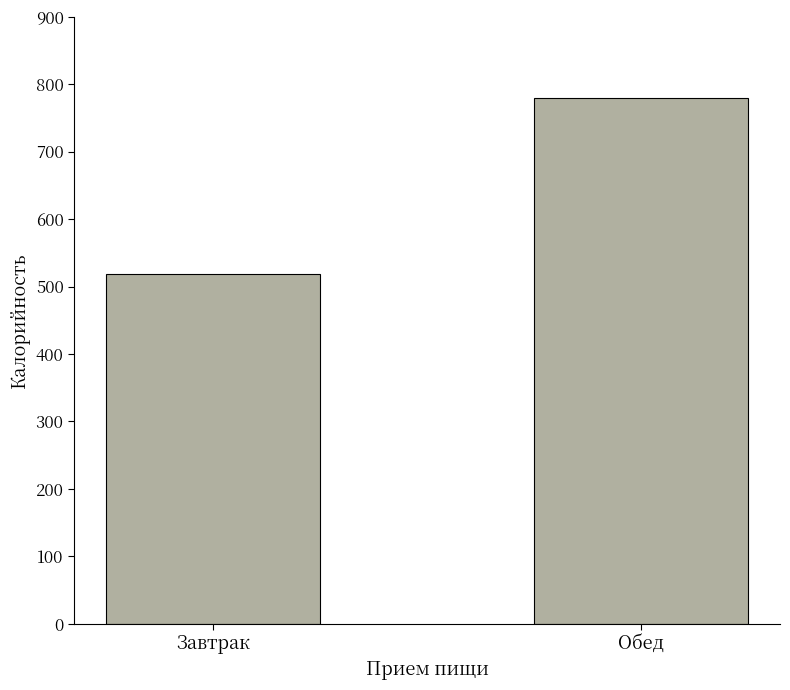

What is the sum of the values at Завтрак and Обед?

1297.6